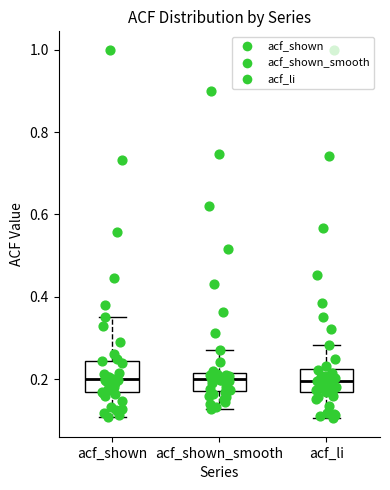

Reading left to right, transcribe this box plot: for each box, give where its median line is, the range the box spans, and where its two whiskers end, as read against the y-axis. The values are not printed on the chart, so give them approximately, as read against the axis.

acf_shown: median 0.20, box 0.16 to 0.24, whiskers 0.10 to 0.36
acf_shown_smooth: median 0.20, box 0.18 to 0.22, whiskers 0.12 to 0.28
acf_li: median 0.20, box 0.16 to 0.22, whiskers 0.10 to 0.28